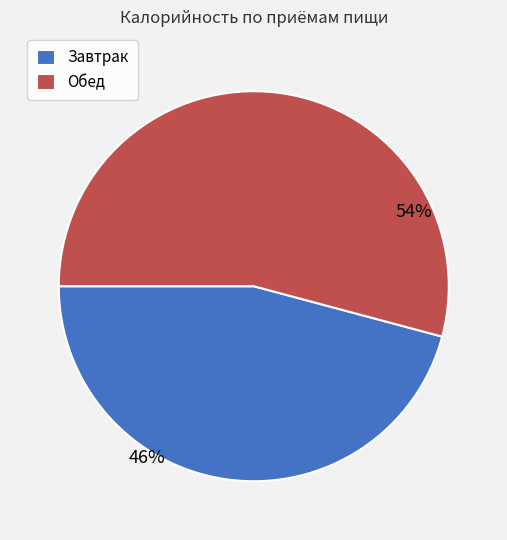

Count the number of slices in the pie.

2